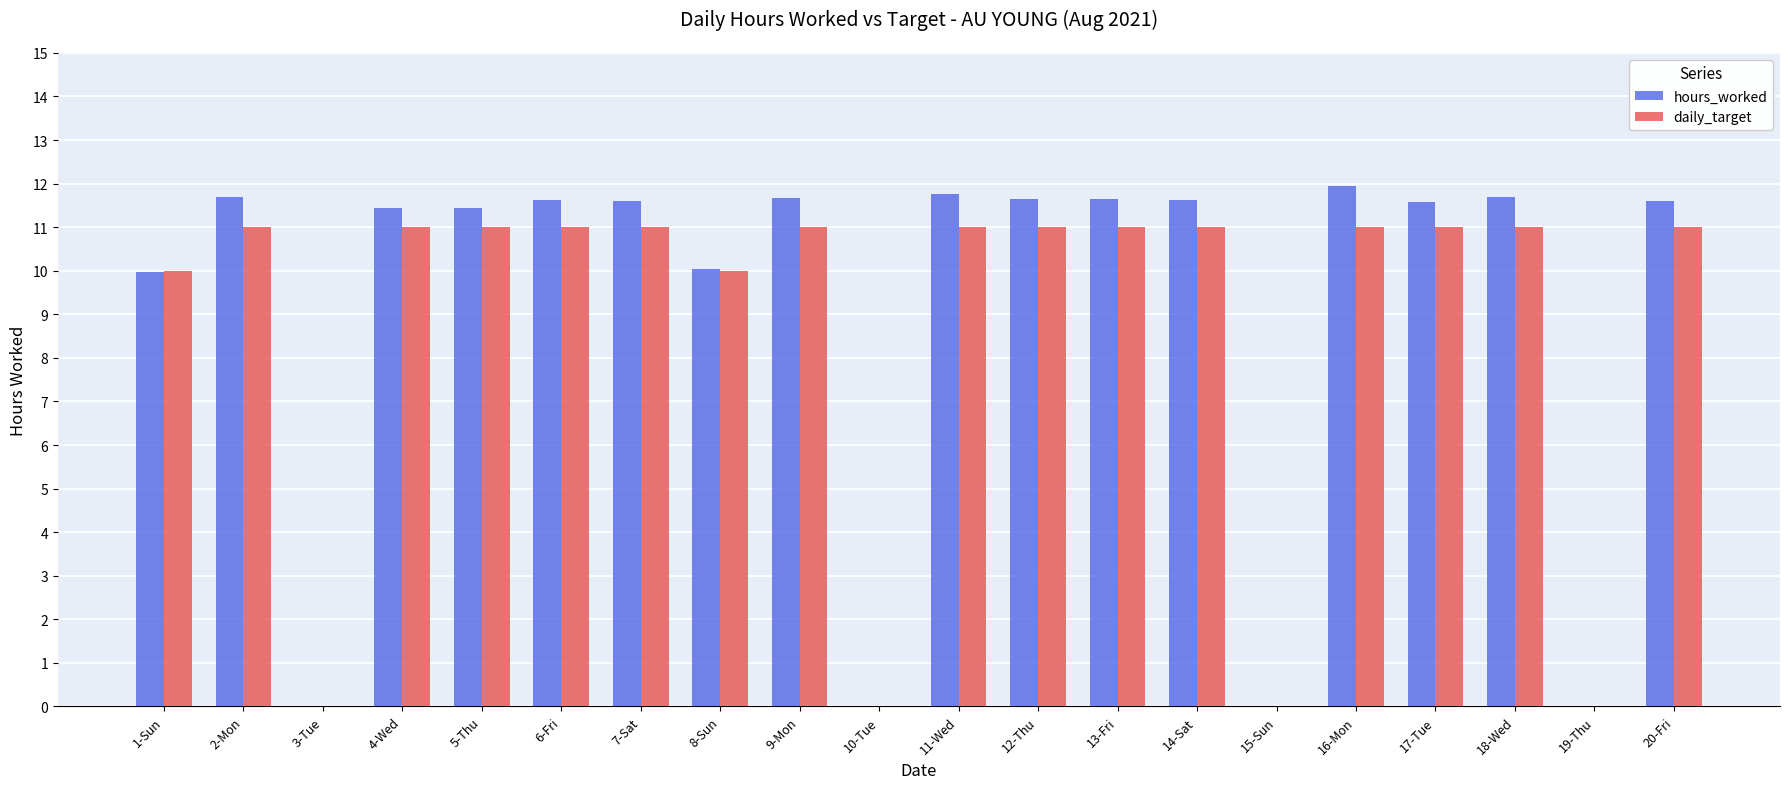

True or false: hours_worked has a value of 16.1 at 16-Mon.

False